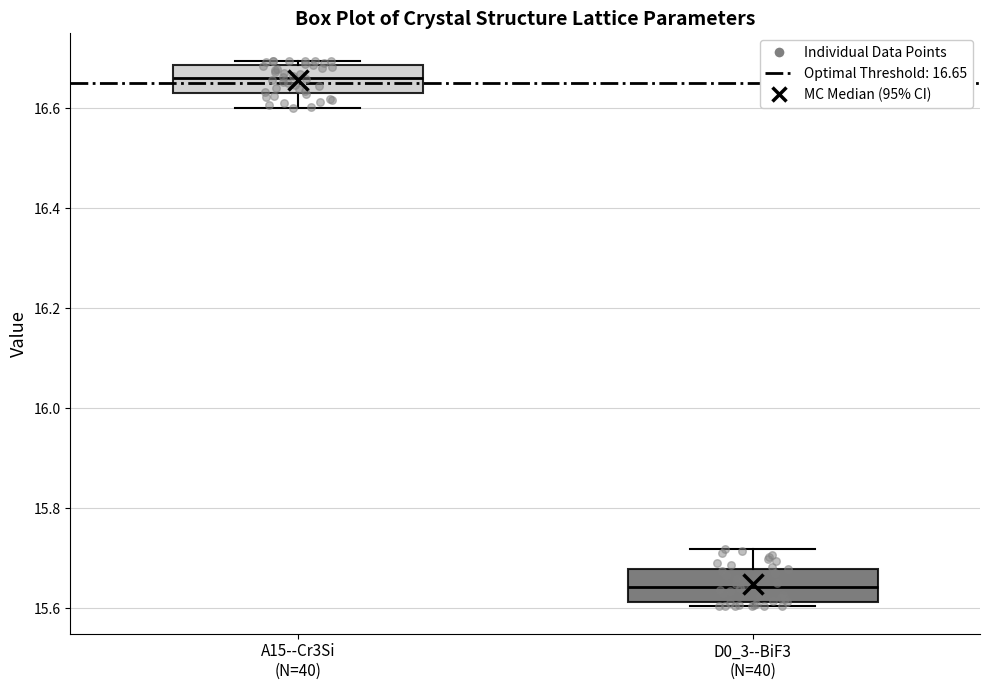

Reading left to right, read every box against the y-axis: the position of its median line, the range the box covers, and the ends of its whiskers. The values are not printed on the chart, so give them approximately, as read against the axis.

A15--Cr3Si (N=40): median 16.66, box 16.64 to 16.68, whiskers 16.60 to 16.70
D0_3--BiF3 (N=40): median 15.64, box 15.62 to 15.68, whiskers 15.60 to 15.72